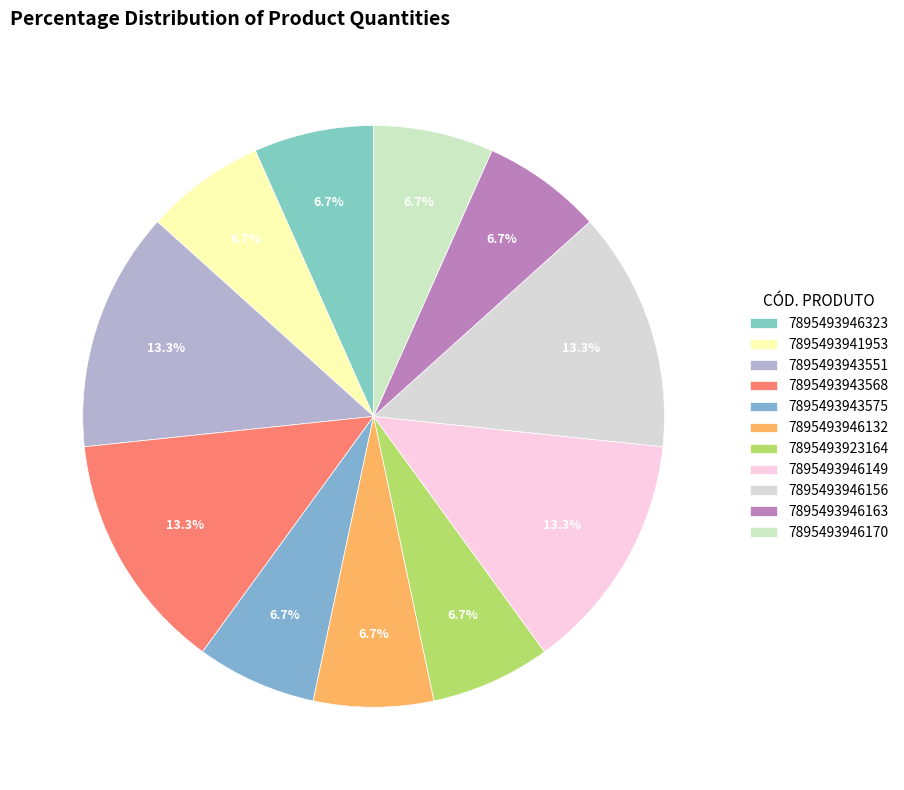

Approximately how many times larger is the value at 7895493946156 compared to 7895493946170?

2.0